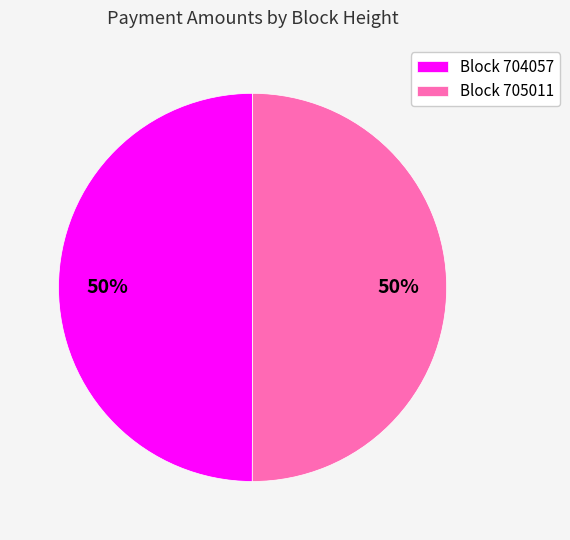

How many segments does this pie chart have?

2